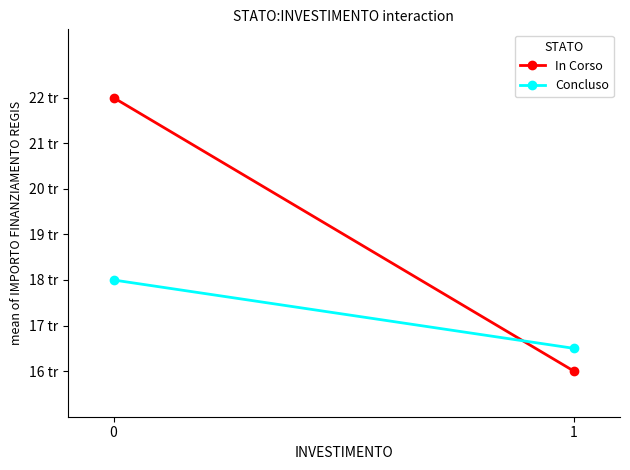

Rank the categories by In Corso value from highest to lowest.

0, 1